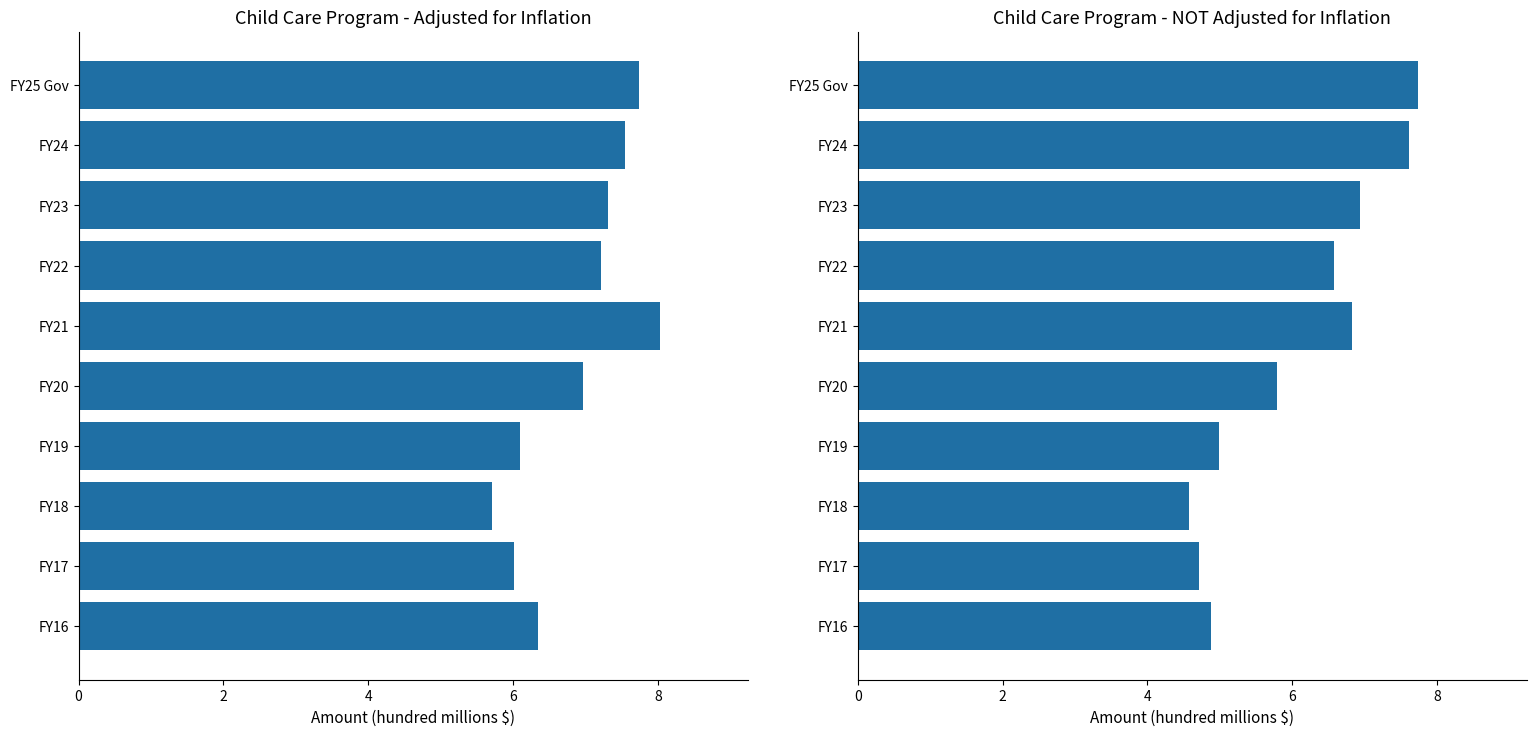

What value does the NOT adjusted for inflation series have at 6?

6.6